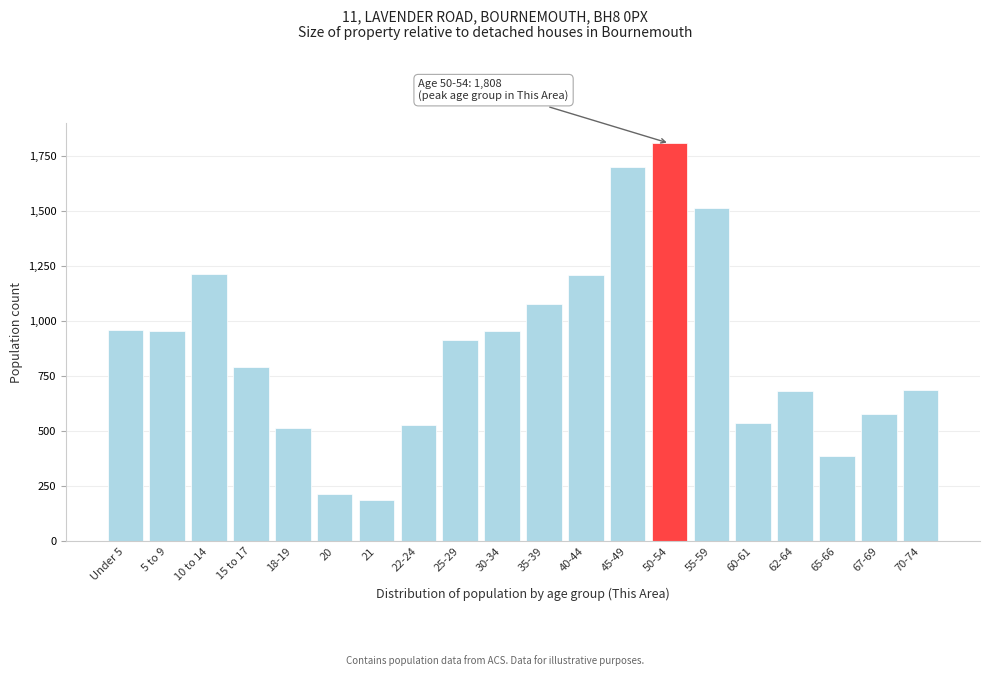

What is the sum of all values?

17421